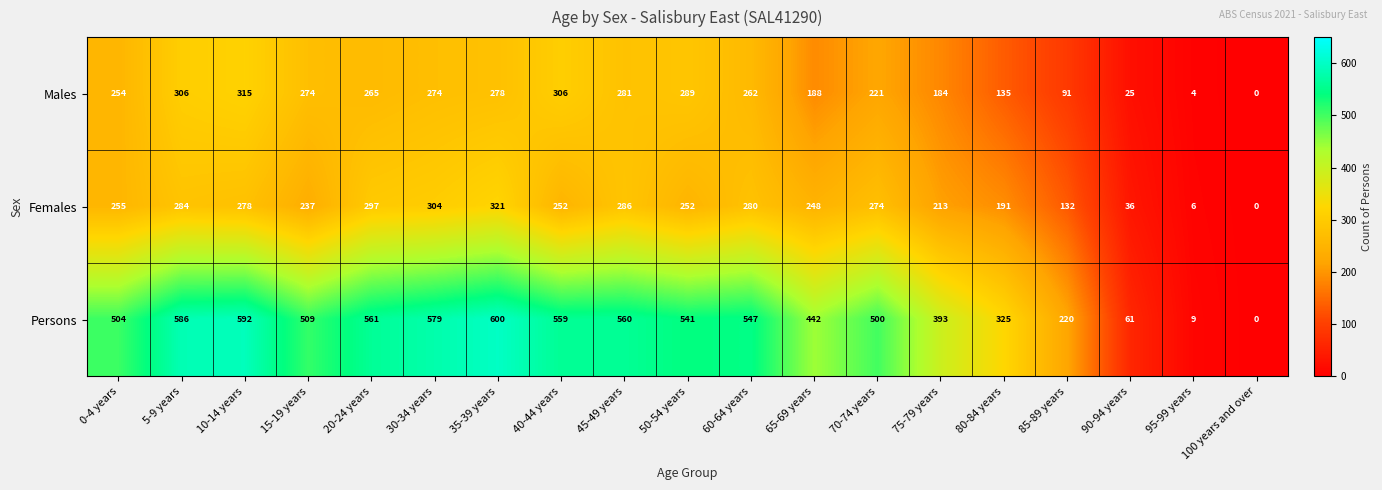

What is the sum of all Females values?

4146